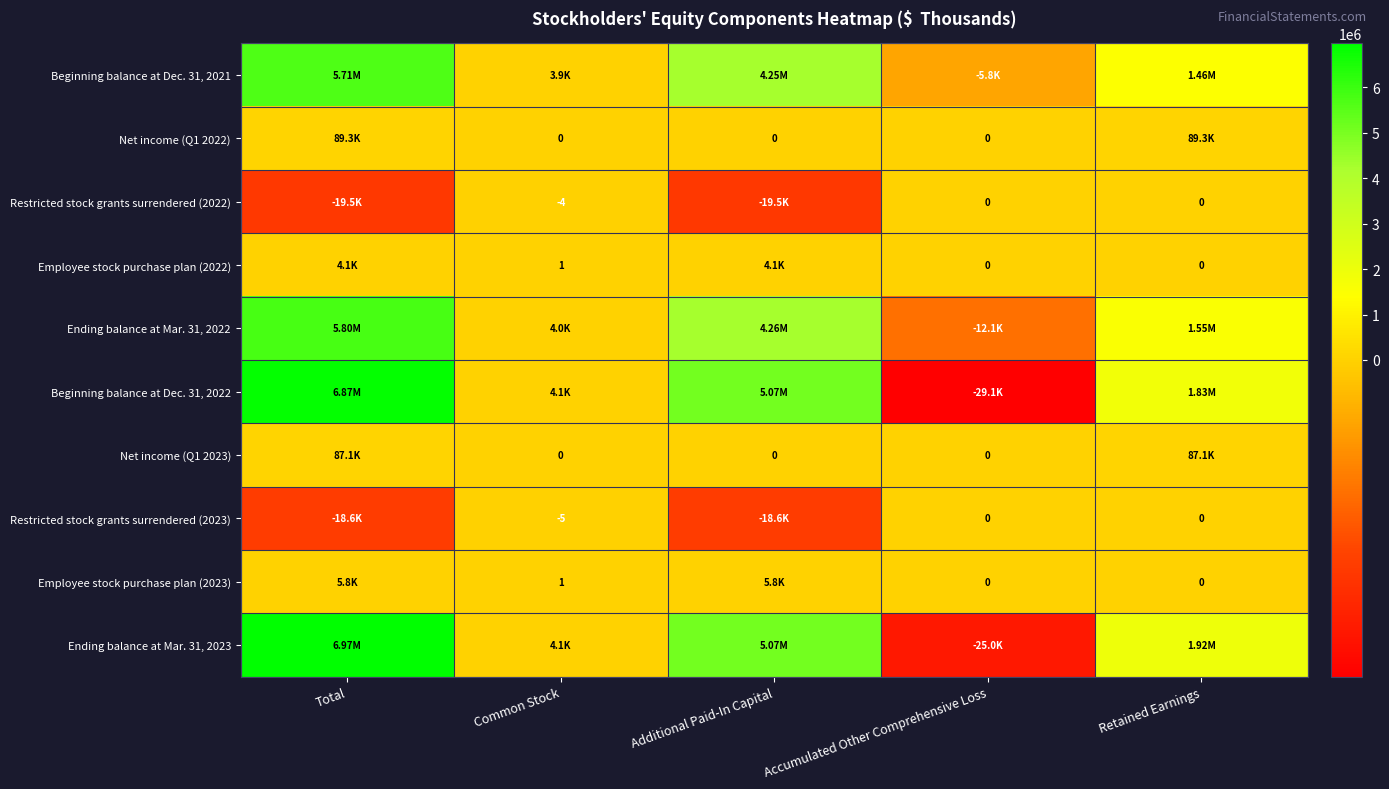

How many positive values does the Beginning balance at Dec. 31, 2022 series have?

4